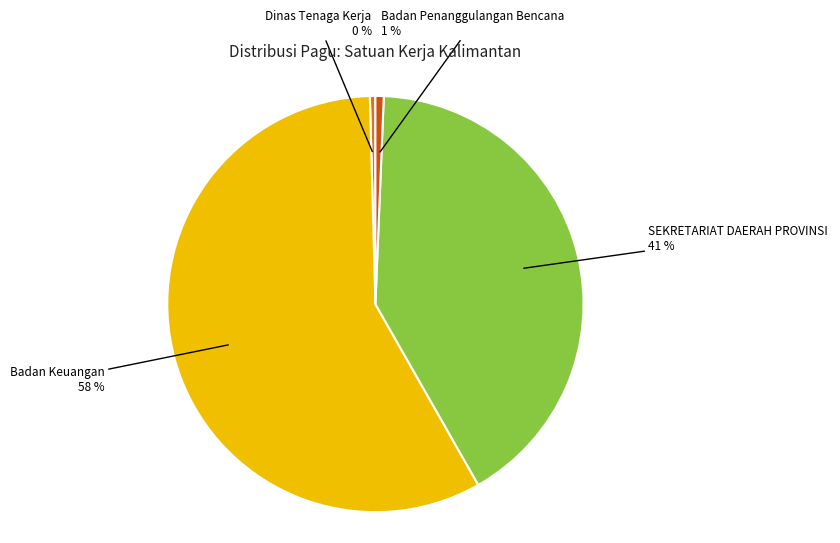

To the nearest percent, what is the average slice percentage?

25%